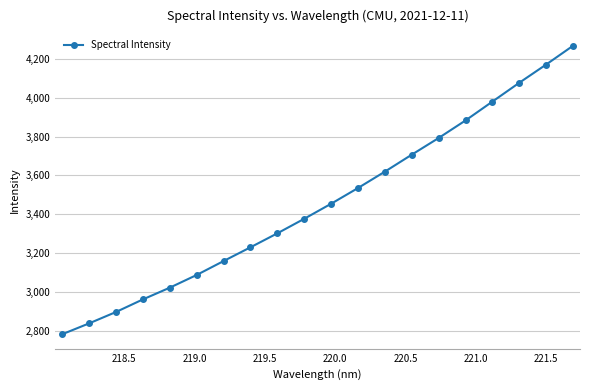

What is the value of the 2nd point from the left?

2838.4